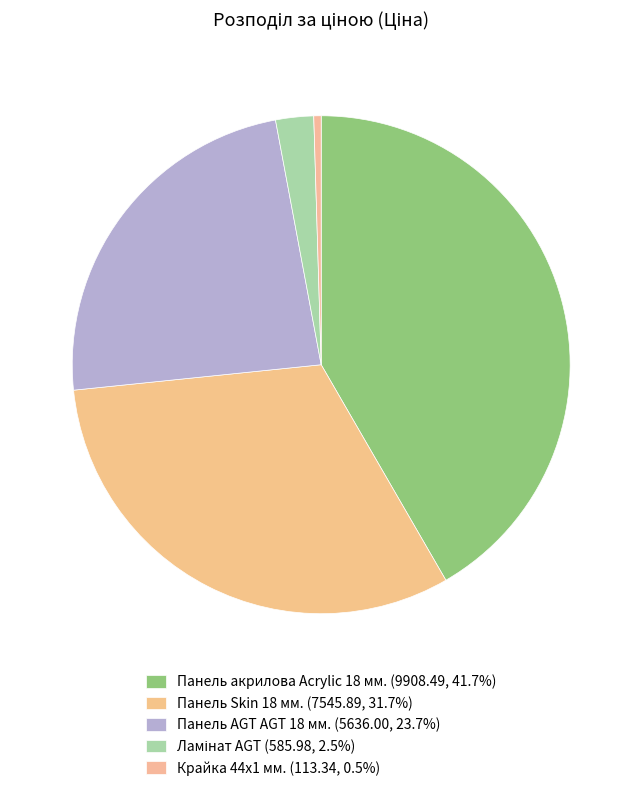

What percentage is NOT represented by Ламінат AGT?

97.5%